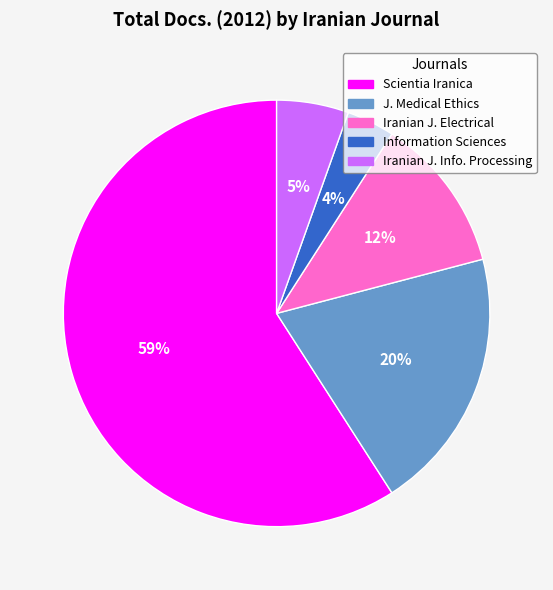

Combined, do Iranian J. Electrical and Iranian J. Info. Processing account for over 50%?

No